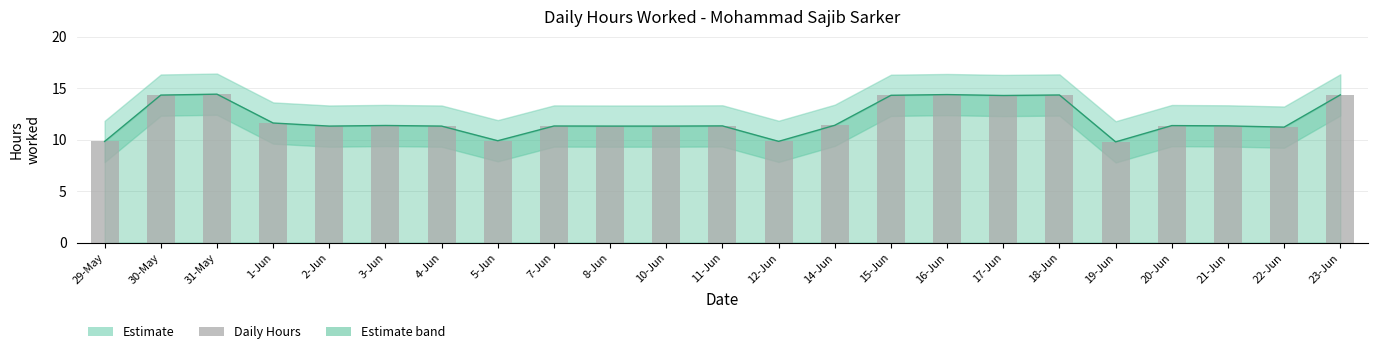

Reading left to right, list all the values displayed in this chart.

9.8	14.3	14.4	11.6	11.3	11.4	11.3	9.9	11.3	11.3	11.3	11.3	9.8	11.4	14.3	14.4	14.3	14.3	9.8	11.4	11.3	11.2	14.3